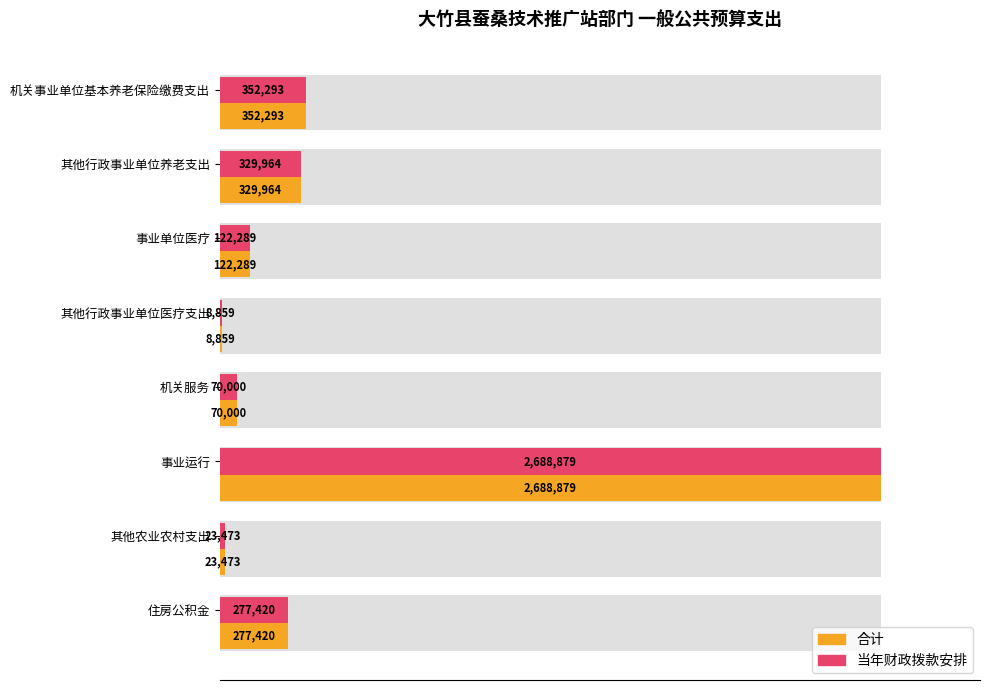

What value does the 当年财政拨款安排 series have at 1.5, to the nearest 100?

8900